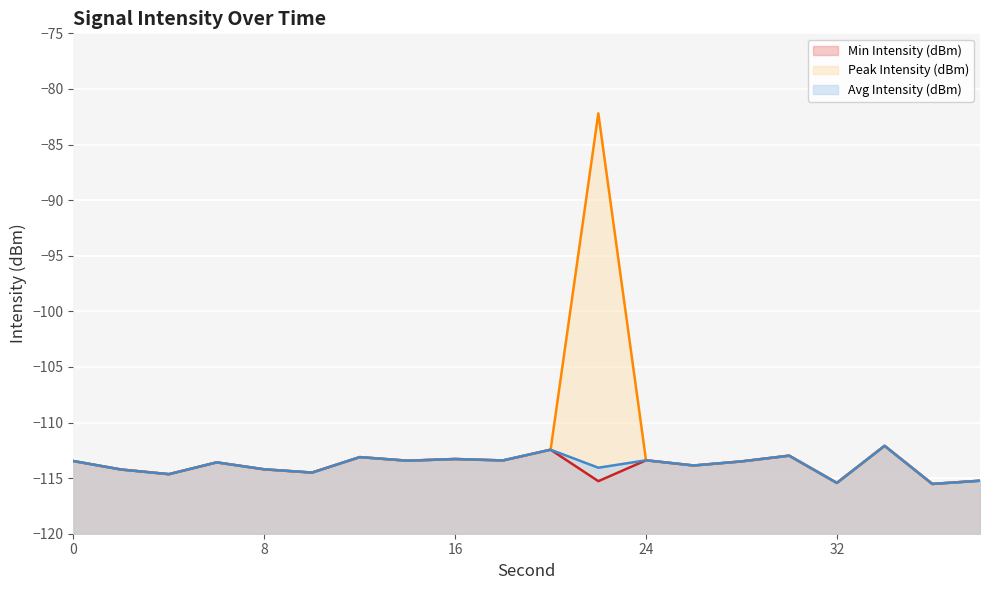

At which category is the sum across all series the highest?

22